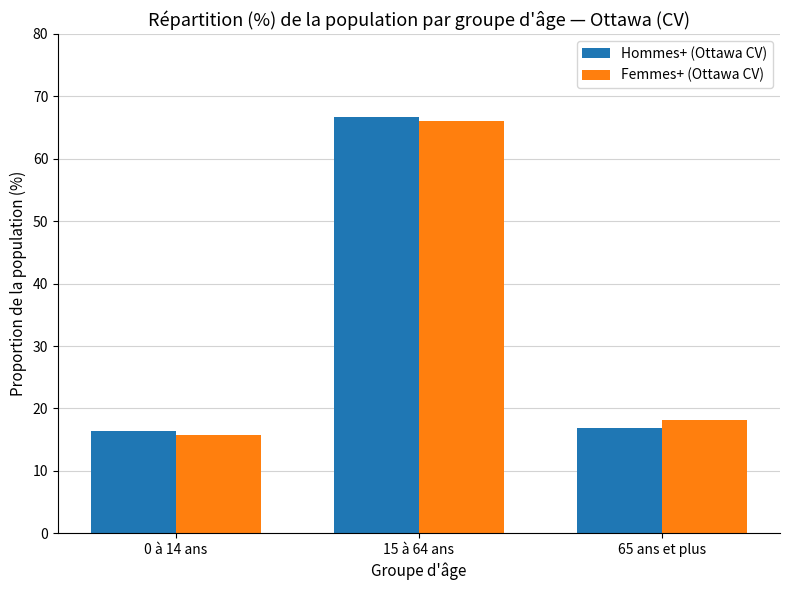

What position from the right is 15 à 64 ans?

2